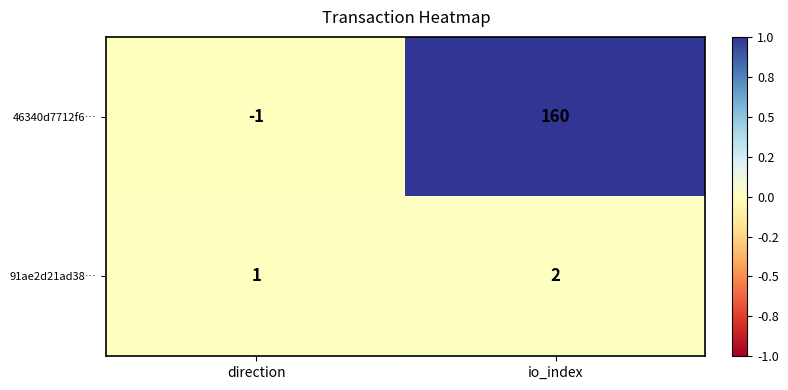

At io_index, list the series in order from largest to smallest.

46340d7712f6…, 91ae2d21ad38…